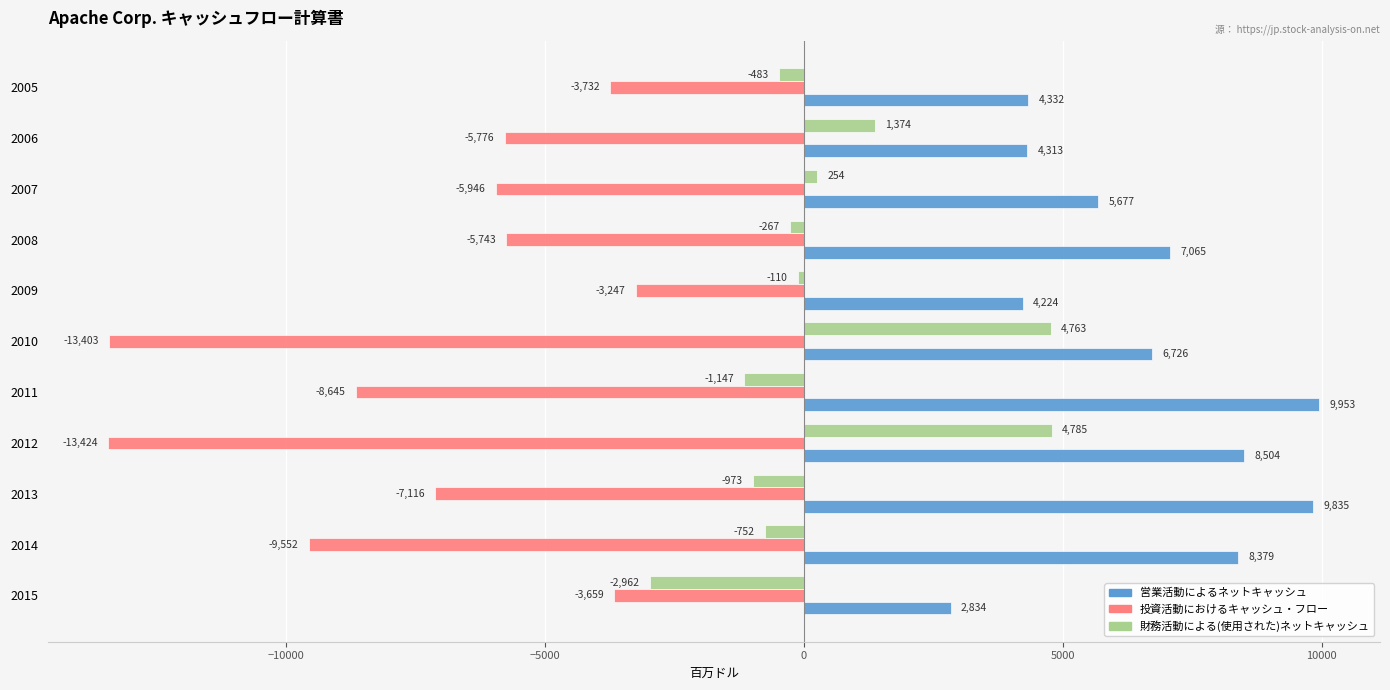

List the series in order of their overall mean, highest first.

営業活動によるネットキャッシュ, 財務活動による(使用された)ネットキャッシュ, 投資活動におけるキャッシュ・フロー